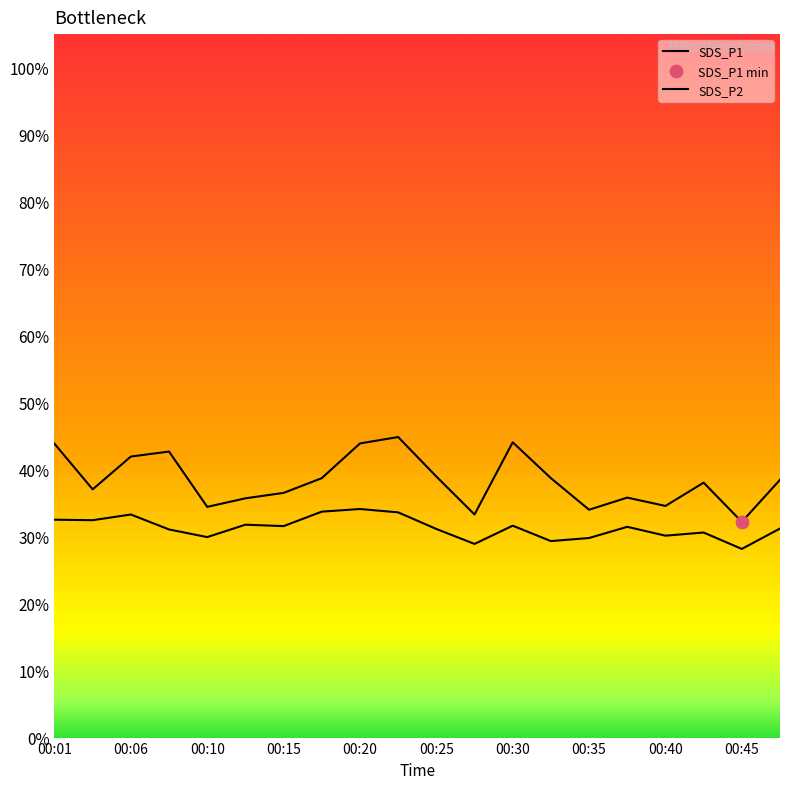

How many lines are shown in the chart?

2